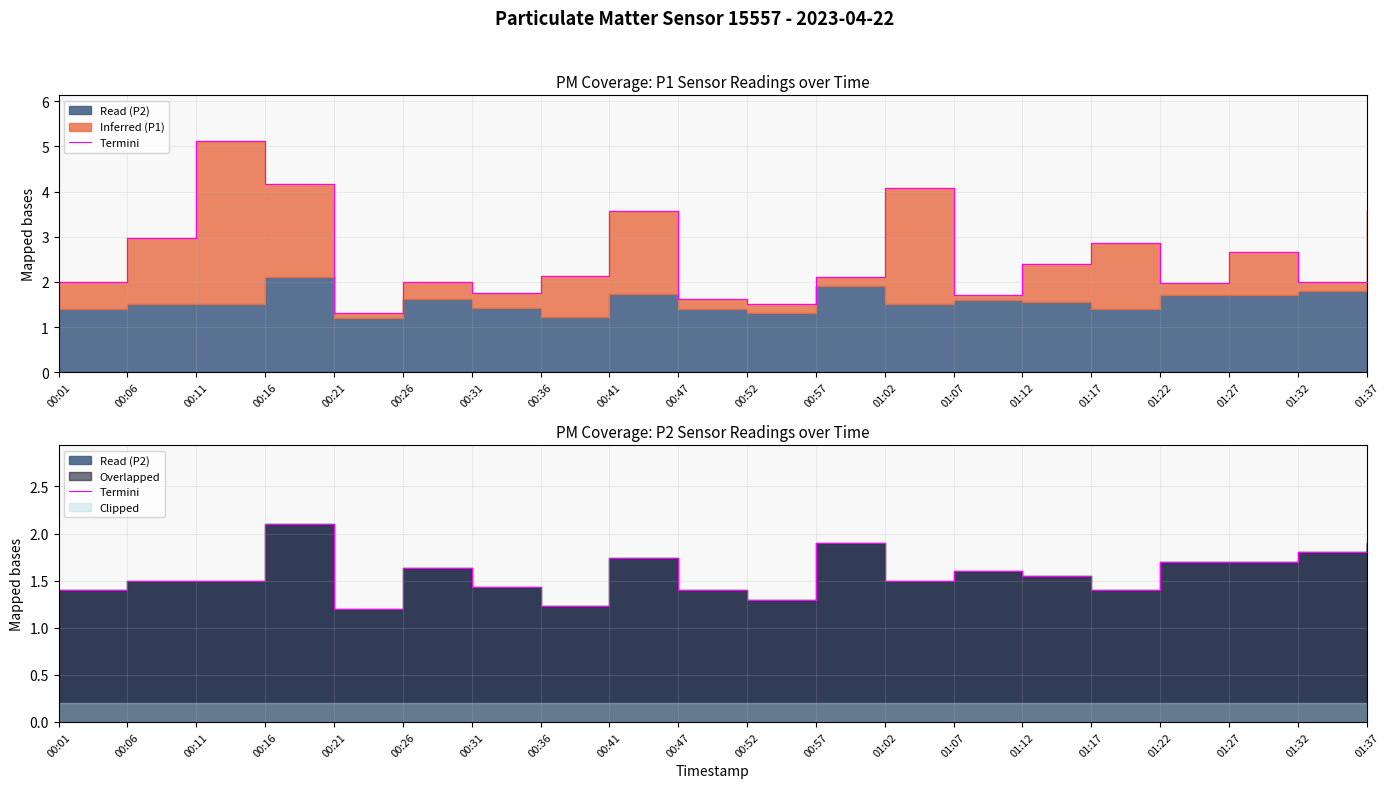

What position from the right is 00:16?

17